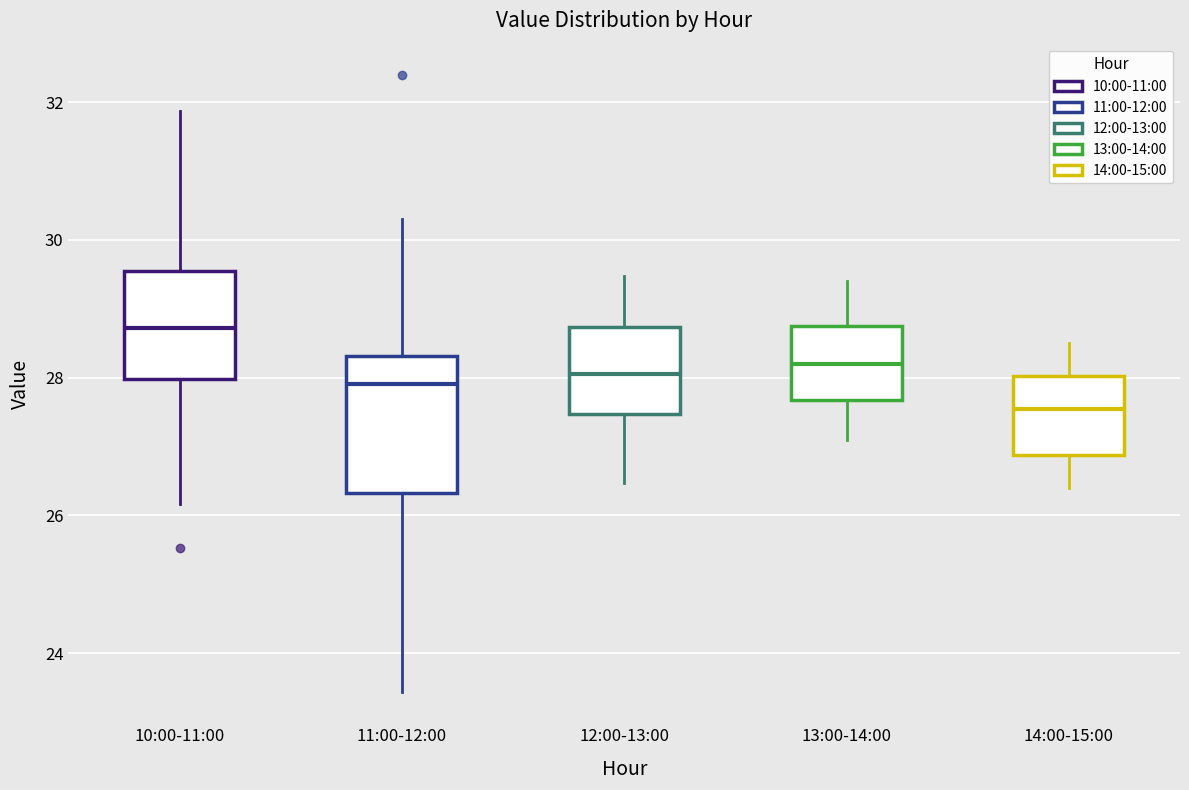

Reading left to right, read every box against the y-axis: the position of its median line, the range the box covers, and the ends of its whiskers. The values are not printed on the chart, so give them approximately, as read against the axis.

10:00-11:00: median 28.8, box 28.0 to 29.6, whiskers 26.2 to 31.8
11:00-12:00: median 28.0, box 26.4 to 28.4, whiskers 23.4 to 30.4
12:00-13:00: median 28.0, box 27.4 to 28.8, whiskers 26.4 to 29.4
13:00-14:00: median 28.2, box 27.6 to 28.8, whiskers 27.2 to 29.4
14:00-15:00: median 27.6, box 26.8 to 28.0, whiskers 26.4 to 28.6